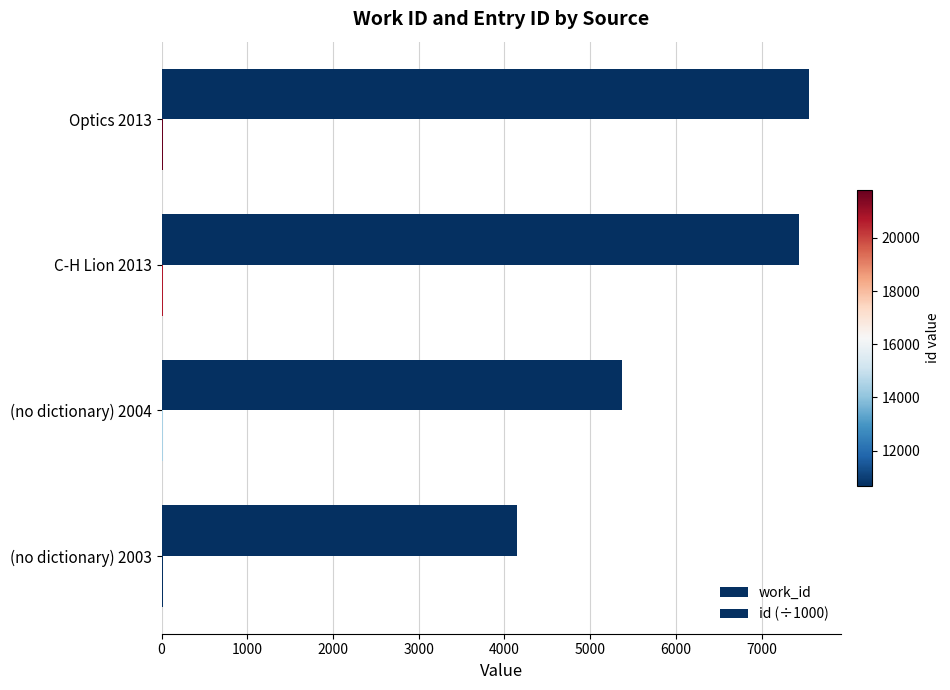

Count the number of categories in the chart.

4